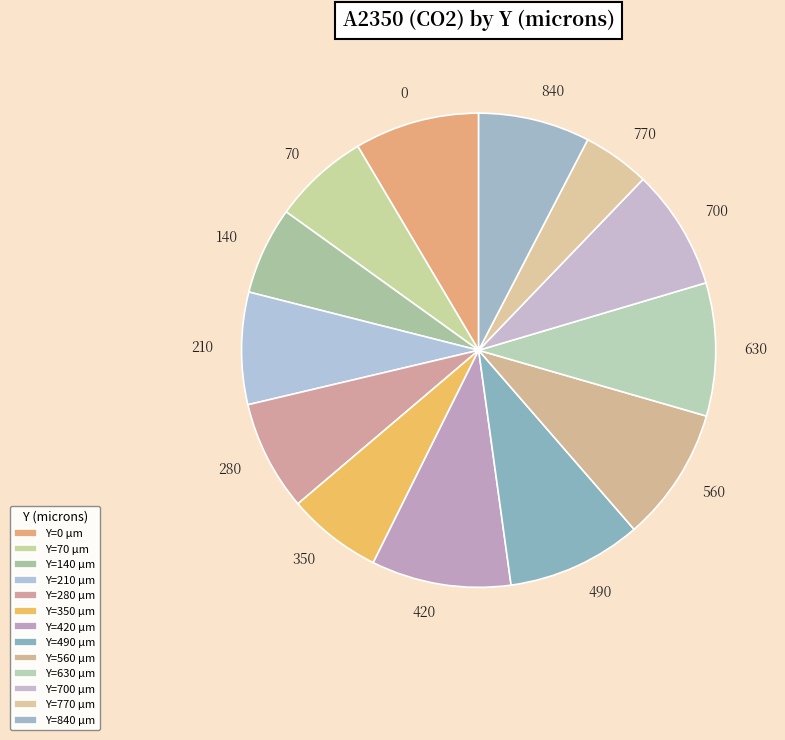

Do 350 and 840 together represent more than half of the pie?

No